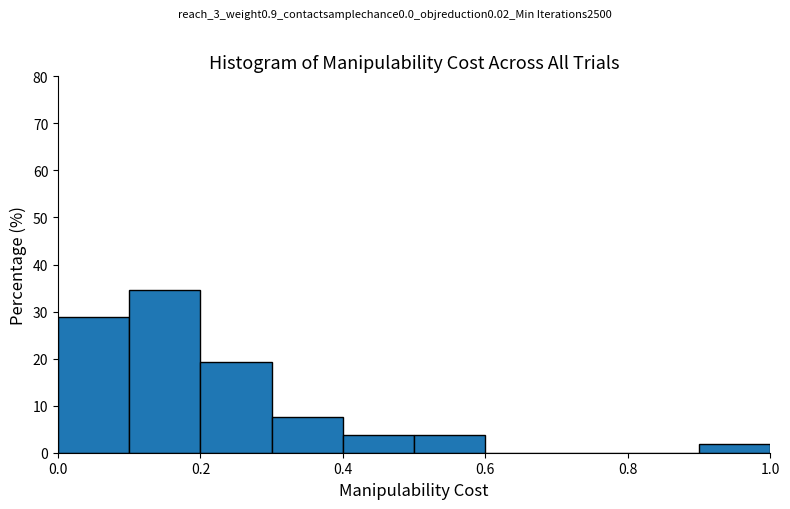

Over which range of the x-axis is the bar tallest?

0.1 to 0.2